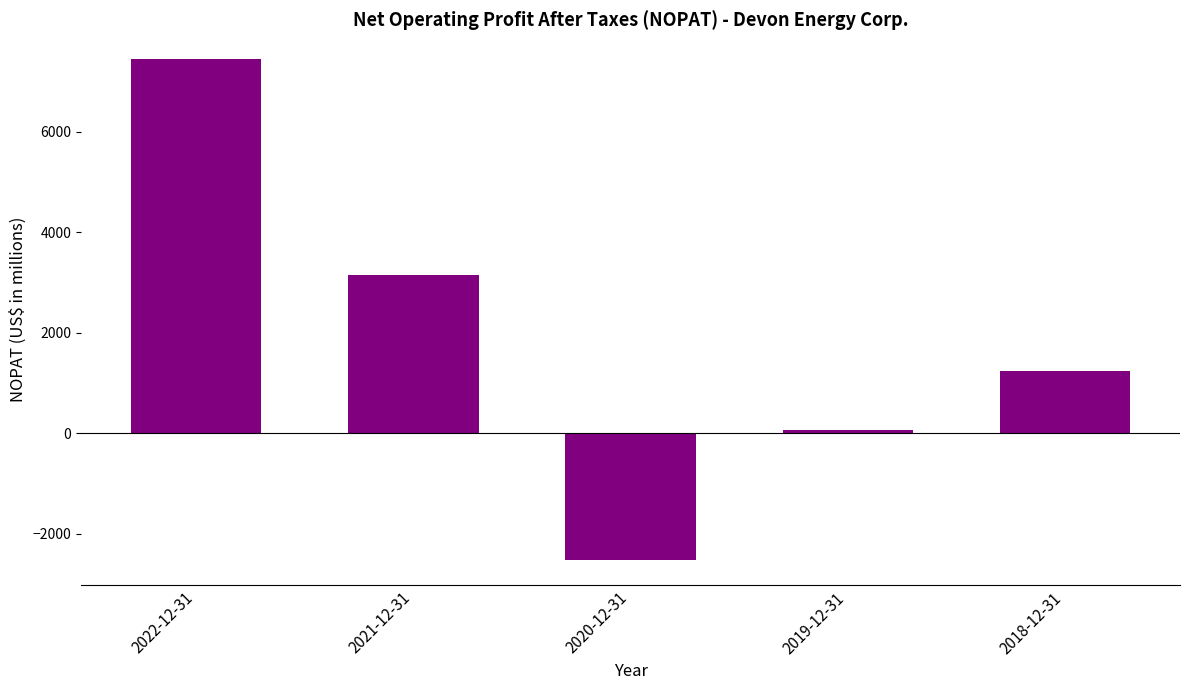

Rank the categories by value from highest to lowest.

2022-12-31, 2021-12-31, 2018-12-31, 2019-12-31, 2020-12-31